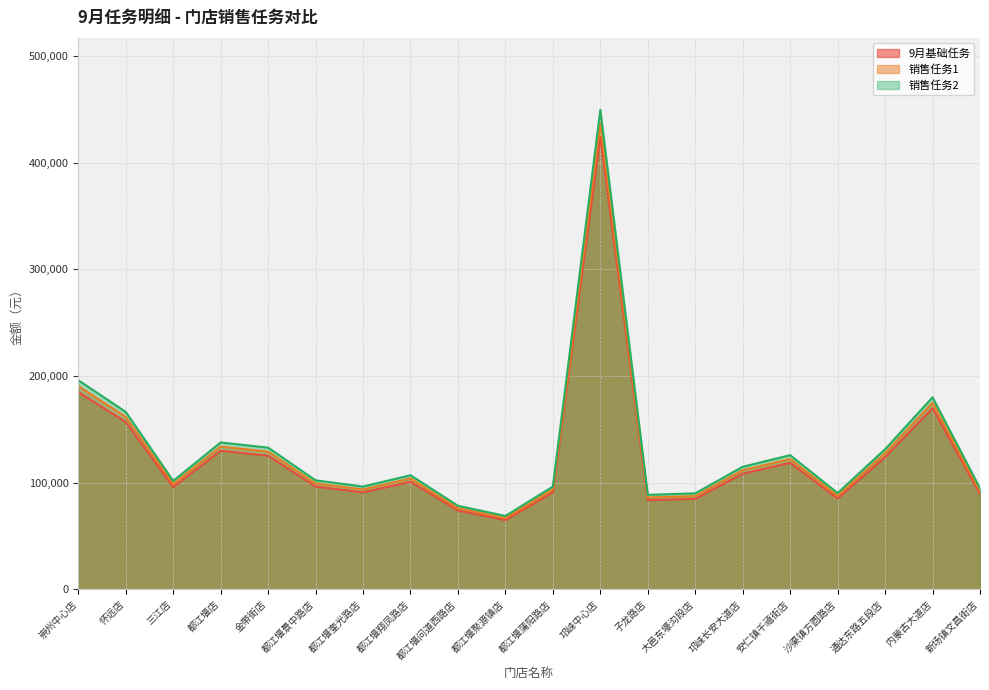

What are all the series names shown in the legend?

9月基础任务, 销售任务1, 销售任务2